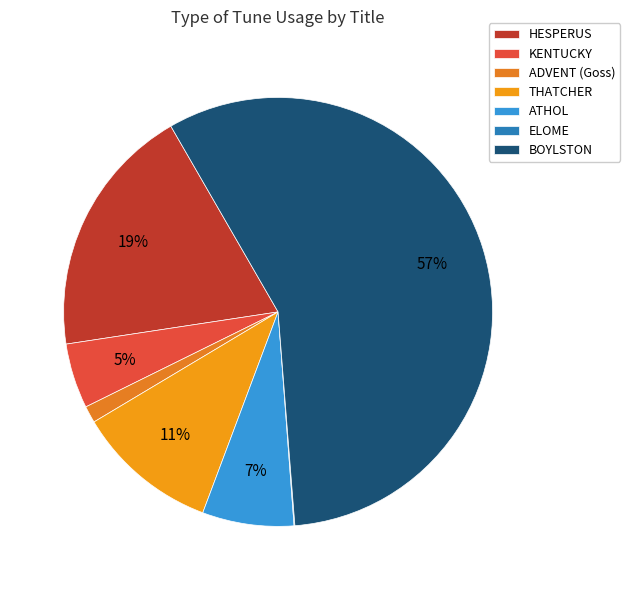

What is the change in value from ADVENT (Goss) to BOYLSTON?

+922